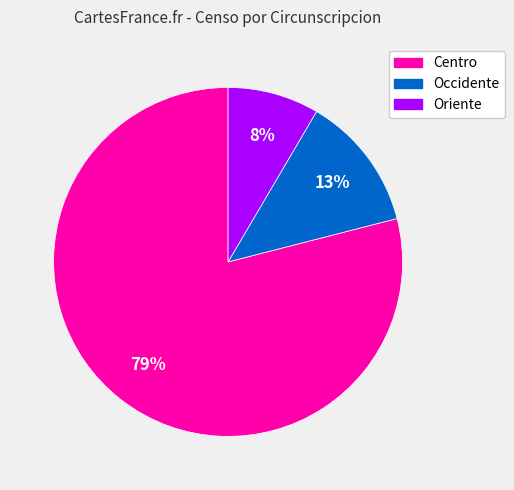

Is the sum of Occidente and Centro greater than half?

Yes